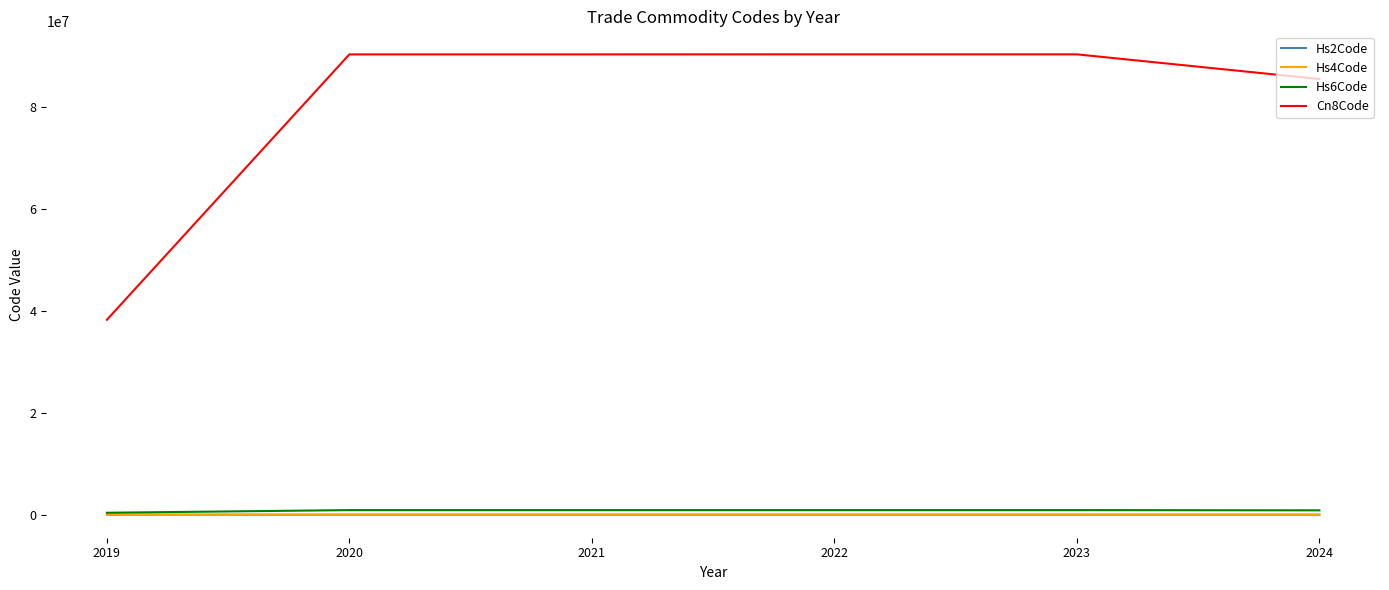

What is the greatest value displayed?

90273000